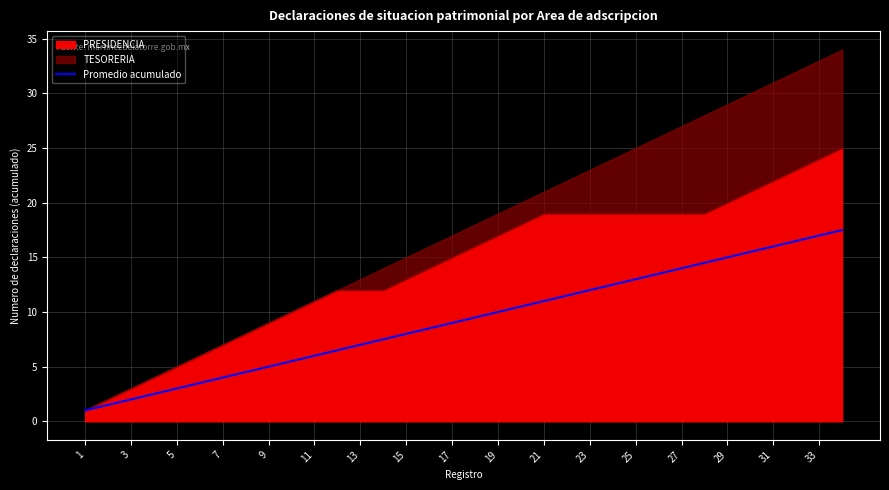

What is the average value?

9.2